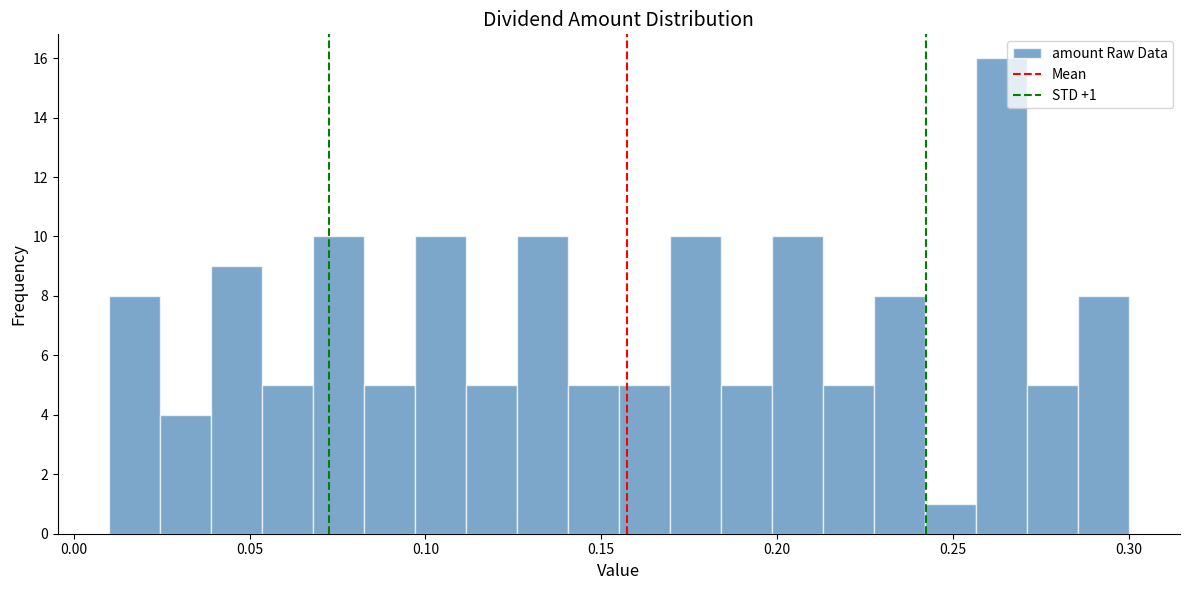

Around what value on the x-axis is the tallest bar? Give the approximate position of its centre, as read against the axis.

0.265